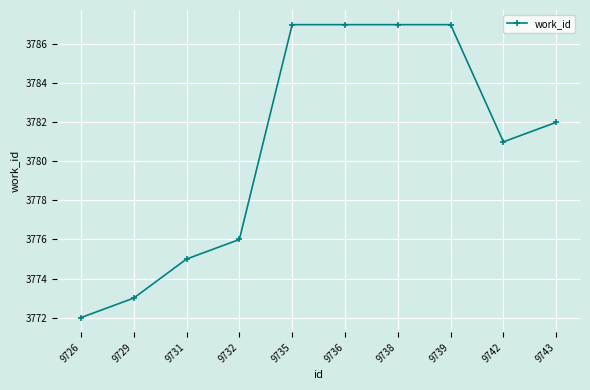

True or false: the data shows 3773 at 9729.

True